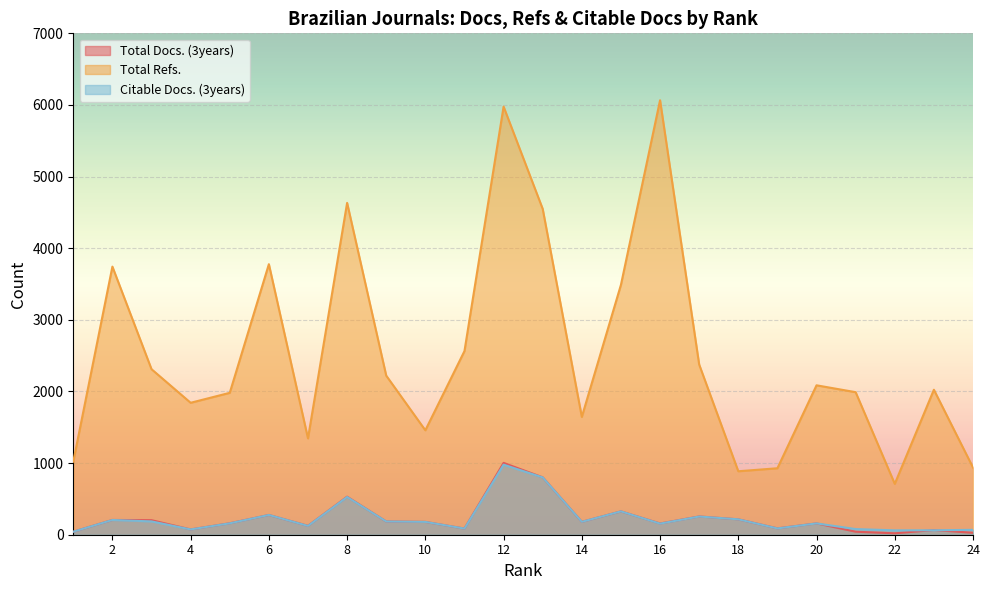

At which category is the sum across all series the highest?

12